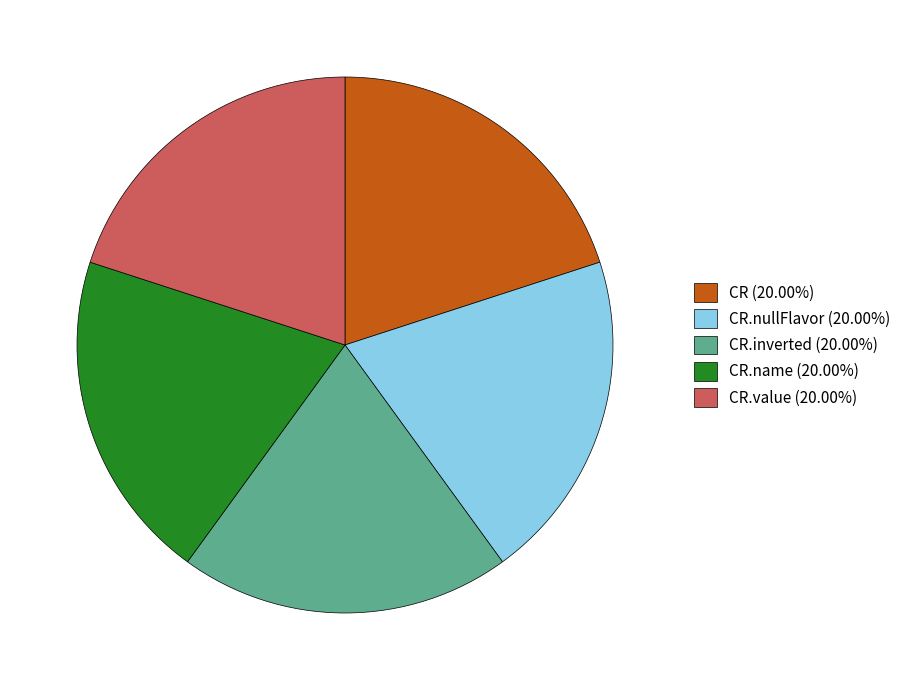

Approximately how many times larger is the value at CR (20.00%) compared to CR.inverted (20.00%)?

1.0